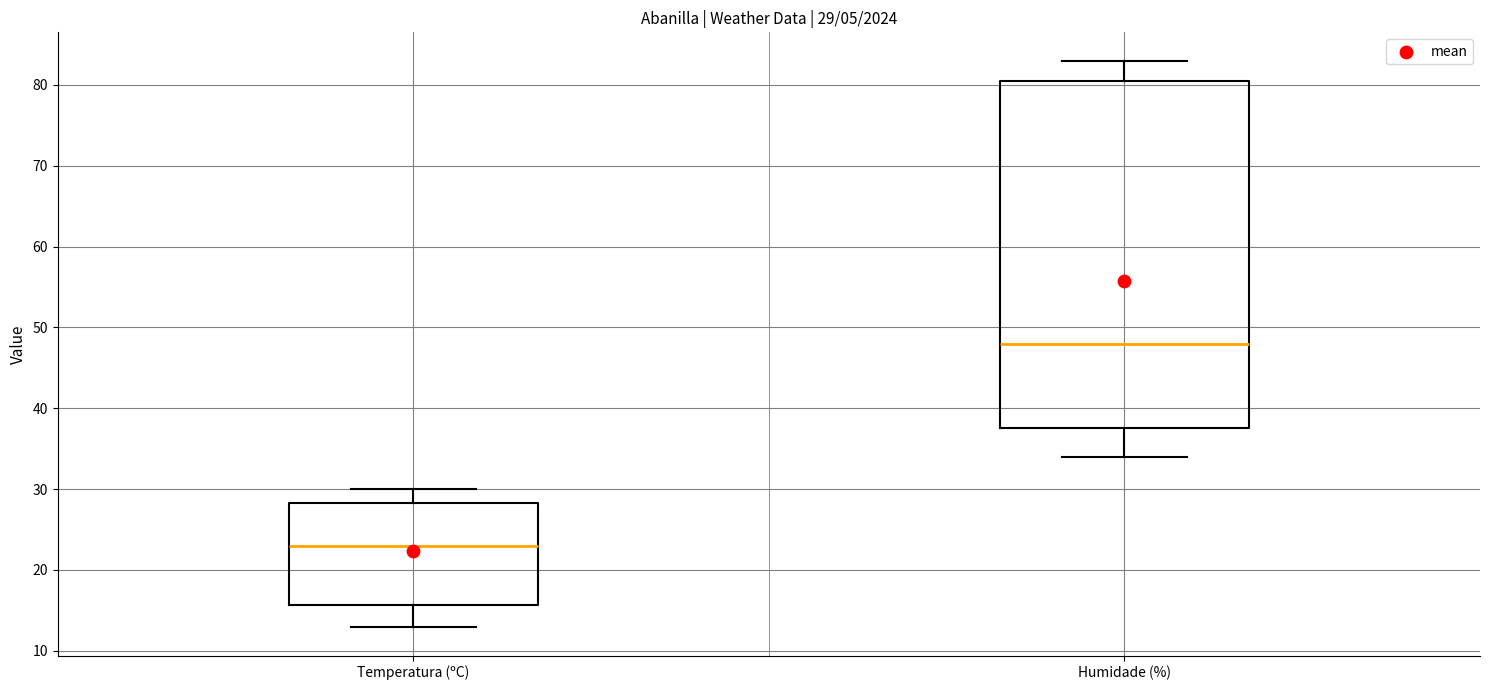

Which box's median line is the lowest?

Temperatura (ºC)